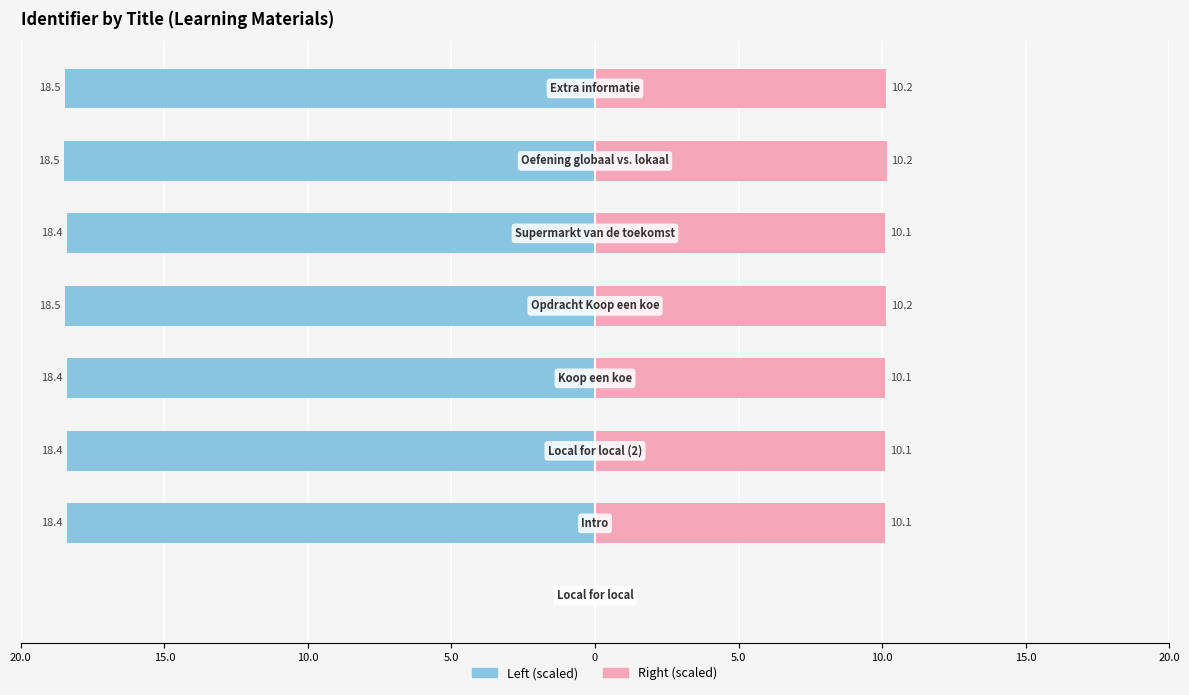

The value of Identifier (scaled right) at 20.0 is 3.6. True or false?

False